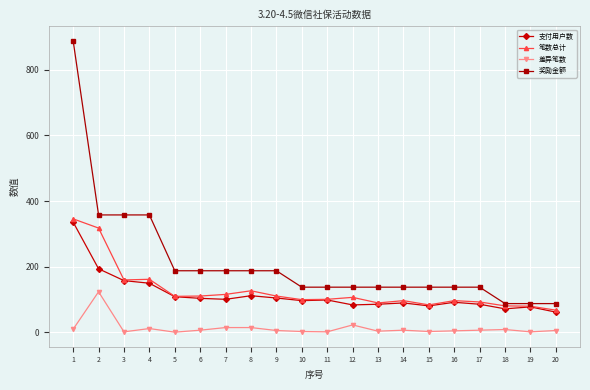

What is the difference between the 差异笔数 values at 8 and 2?

109